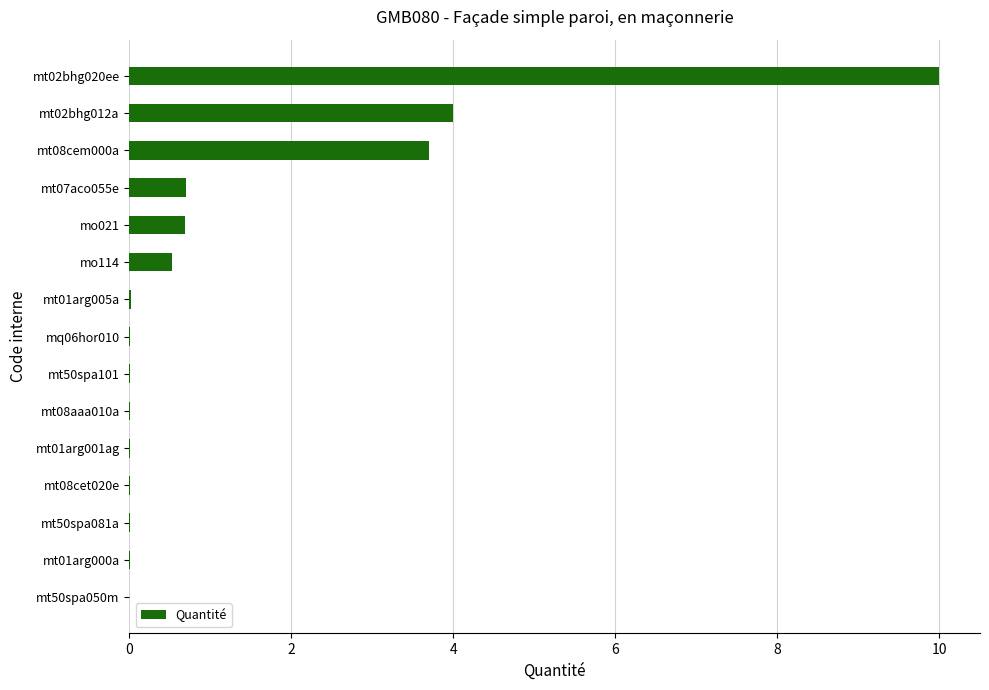

Is it true that the value at mt08cem000a is 6.1?

False